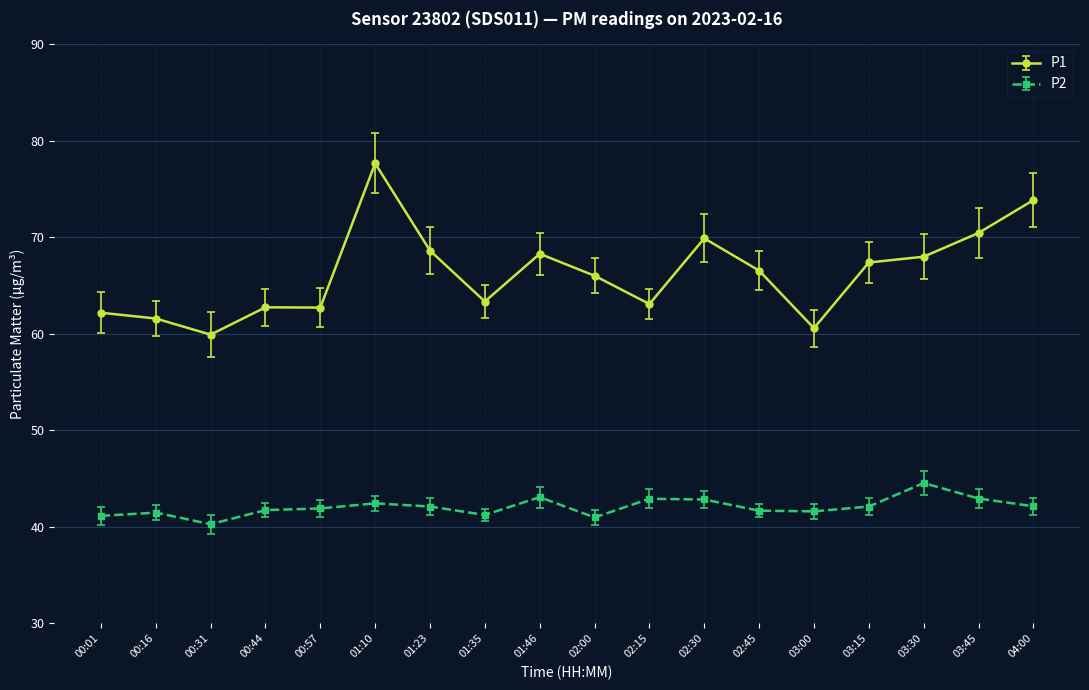

Where is the first local minimum for P2?

00:31